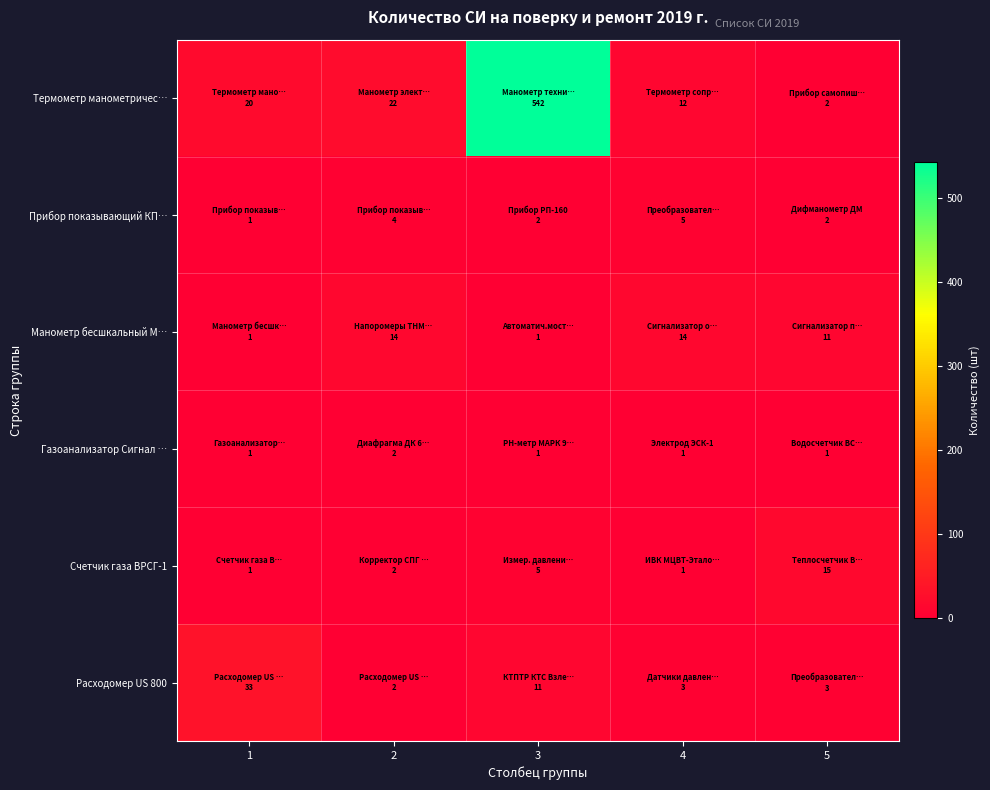

Reading right to left, extract all data points from this chart.

Термометр манометричес…: 5=2	4=12	3=542	2=22	1=20
Прибор показывающий КП…: 5=2	4=5	3=2	2=4	1=1
Манометр бесшкальный М…: 5=11	4=14	3=1	2=14	1=1
Газоанализатор Сигнал …: 5=1	4=1	3=1	2=2	1=1
Счетчик газа ВРСГ-1: 5=15	4=1	3=5	2=2	1=1
Расходомер US 800: 5=3	4=3	3=11	2=2	1=33